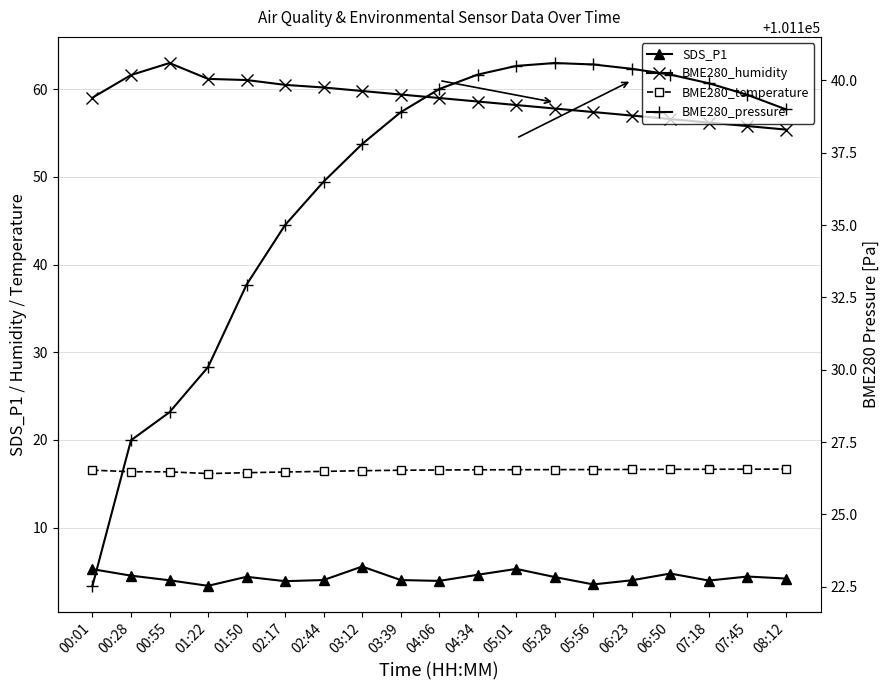

True or false: BME280_temperature and BME280_humidity intersect in this chart.

False